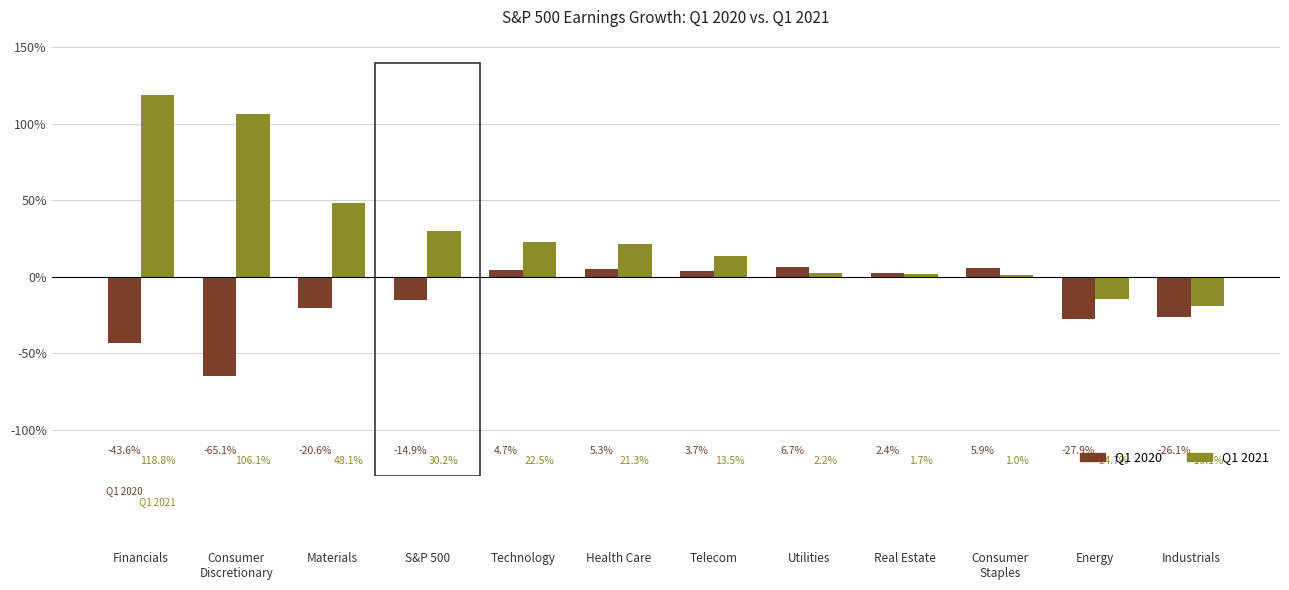

Which series changed the most between Financials and Real Estate?

Q1 2021